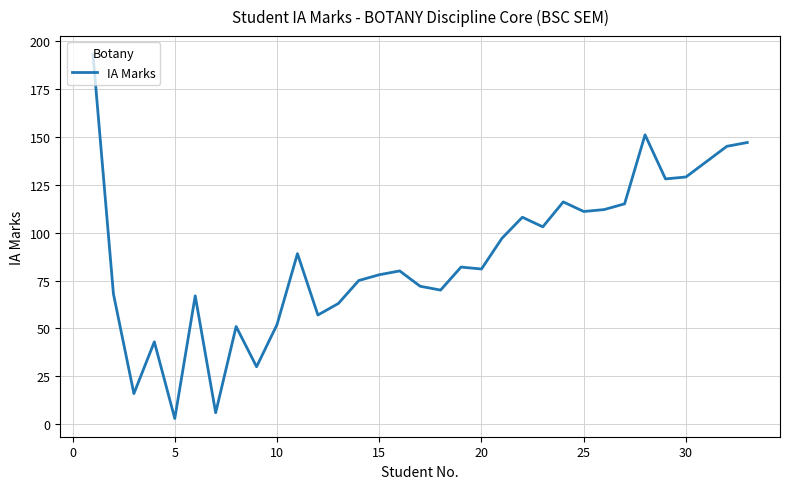

What is the difference between the maximum and minimum values?

190